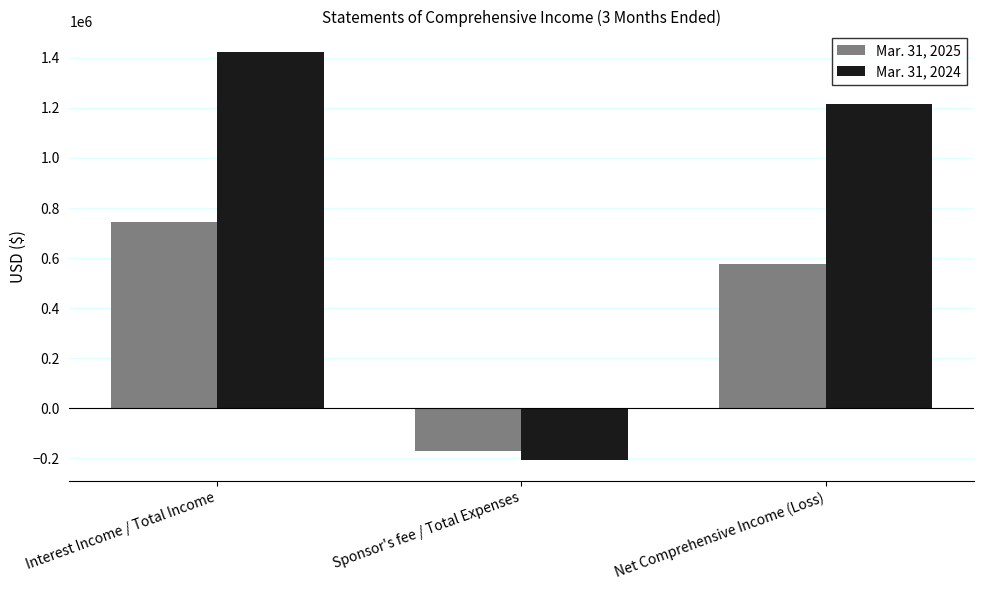

What is the value of the Mar. 31, 2025 bar at the 1st from the left?

745943